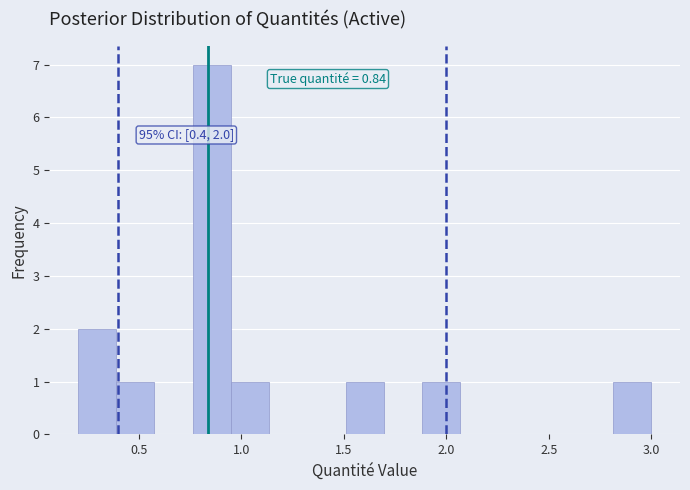

Around what value on the x-axis is the tallest bar? Give the approximate position of its centre, as read against the axis.

0.85